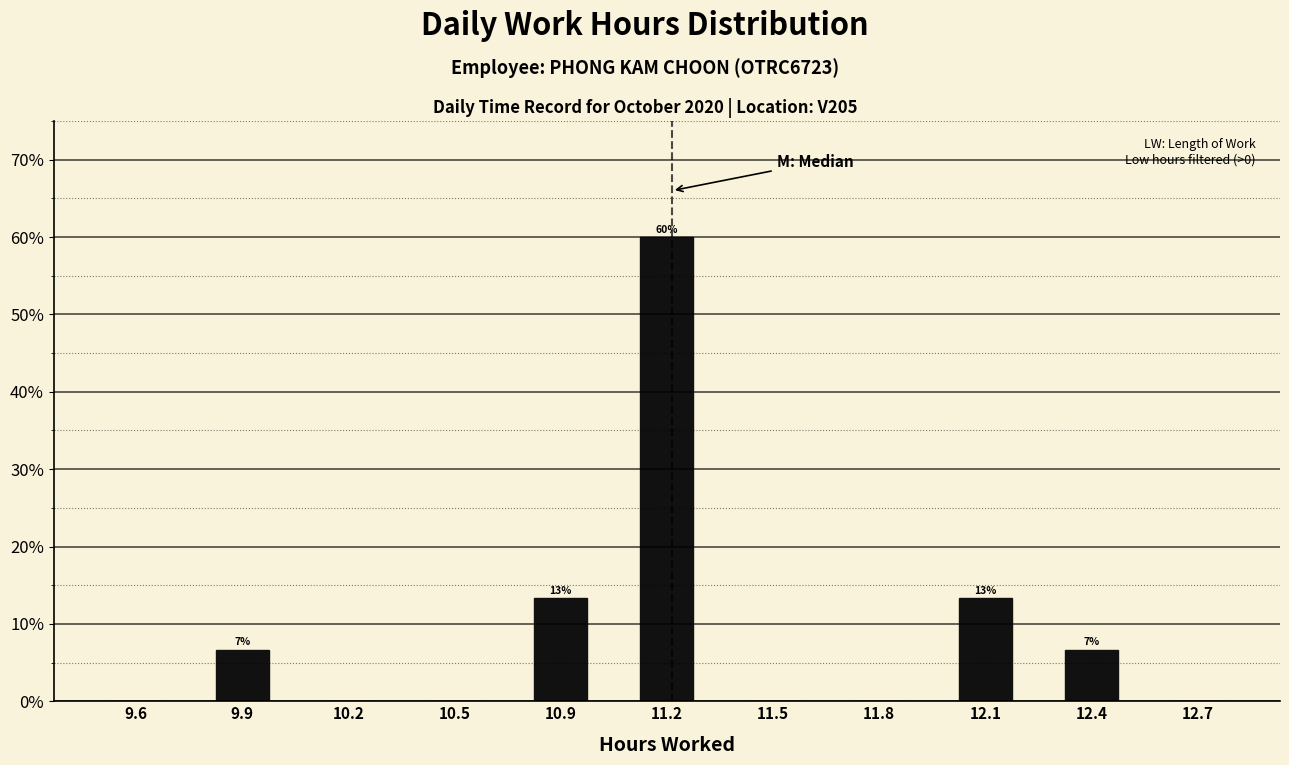

Reading right to left, extract all data points from this chart.

12.7=0.0	12.4=6.7	12.1=13.3	11.8=0.0	11.5=0.0	11.2=60.0	10.9=13.3	10.5=0.0	10.2=0.0	9.9=6.7	9.6=0.0